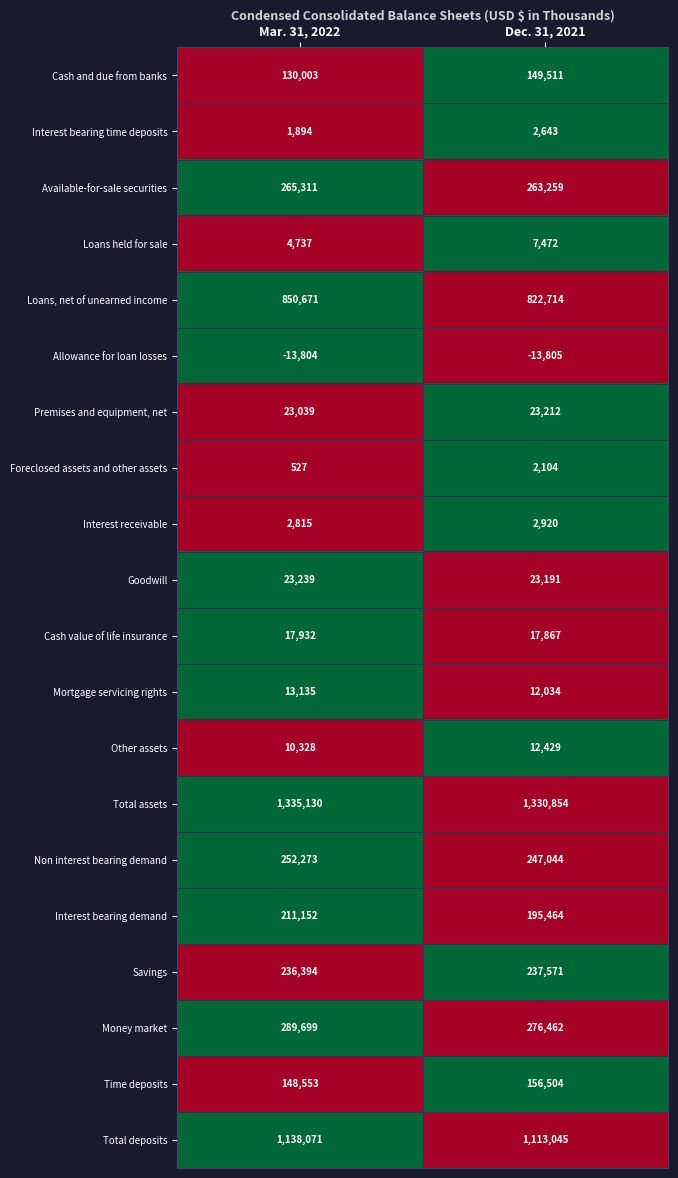

What is the sum of all Goodwill values?

46430